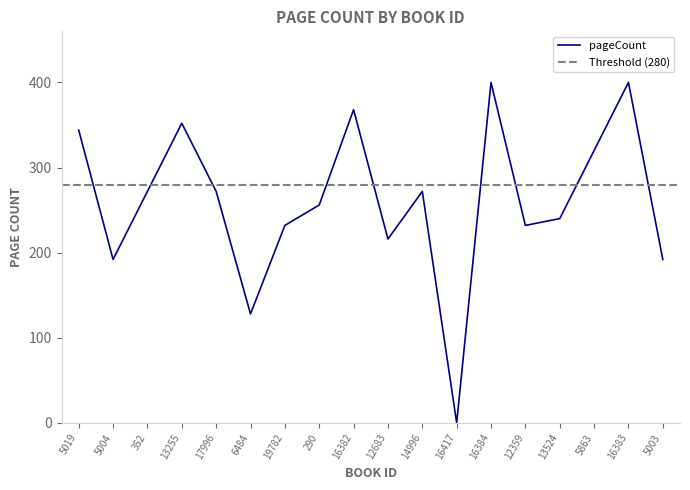

Which label corresponds to the smallest value in the chart?

16417